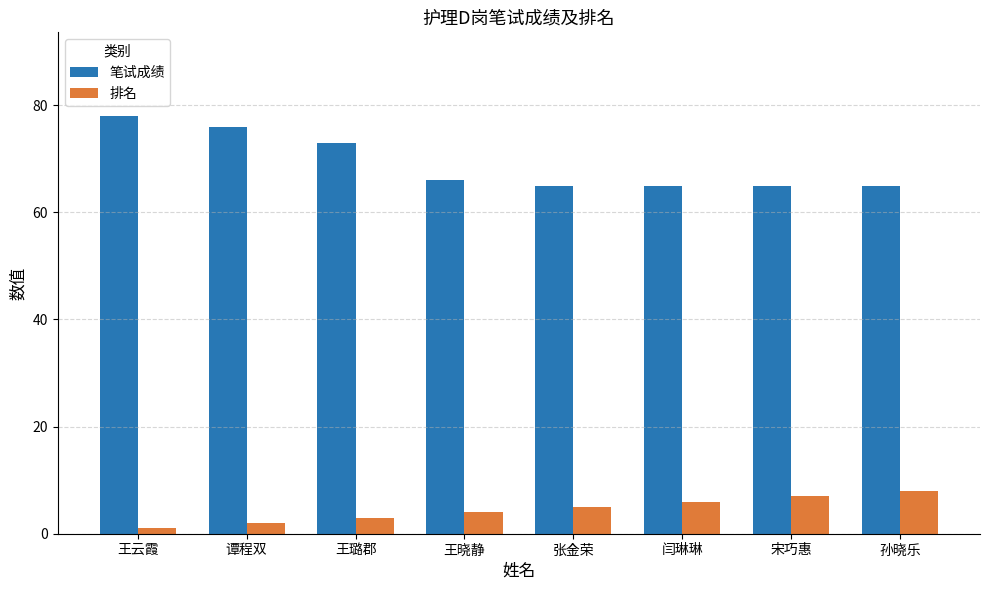

What are all the series names shown in the legend?

笔试成绩, 排名